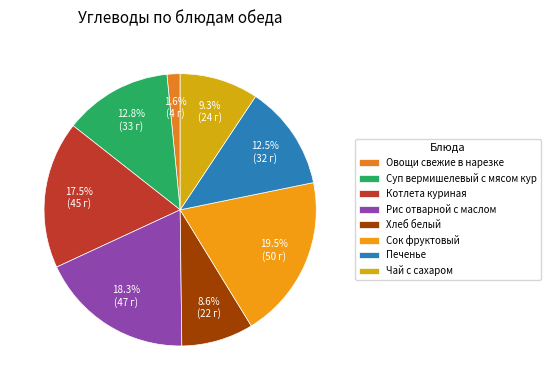

Rank the categories by value from lowest to highest.

Овощи свежие в нарезке, Хлеб белый, Чай с сахаром, Печенье, Суп вермишелевый с мясом кур, Котлета куриная, Рис отварной с маслом, Сок фруктовый